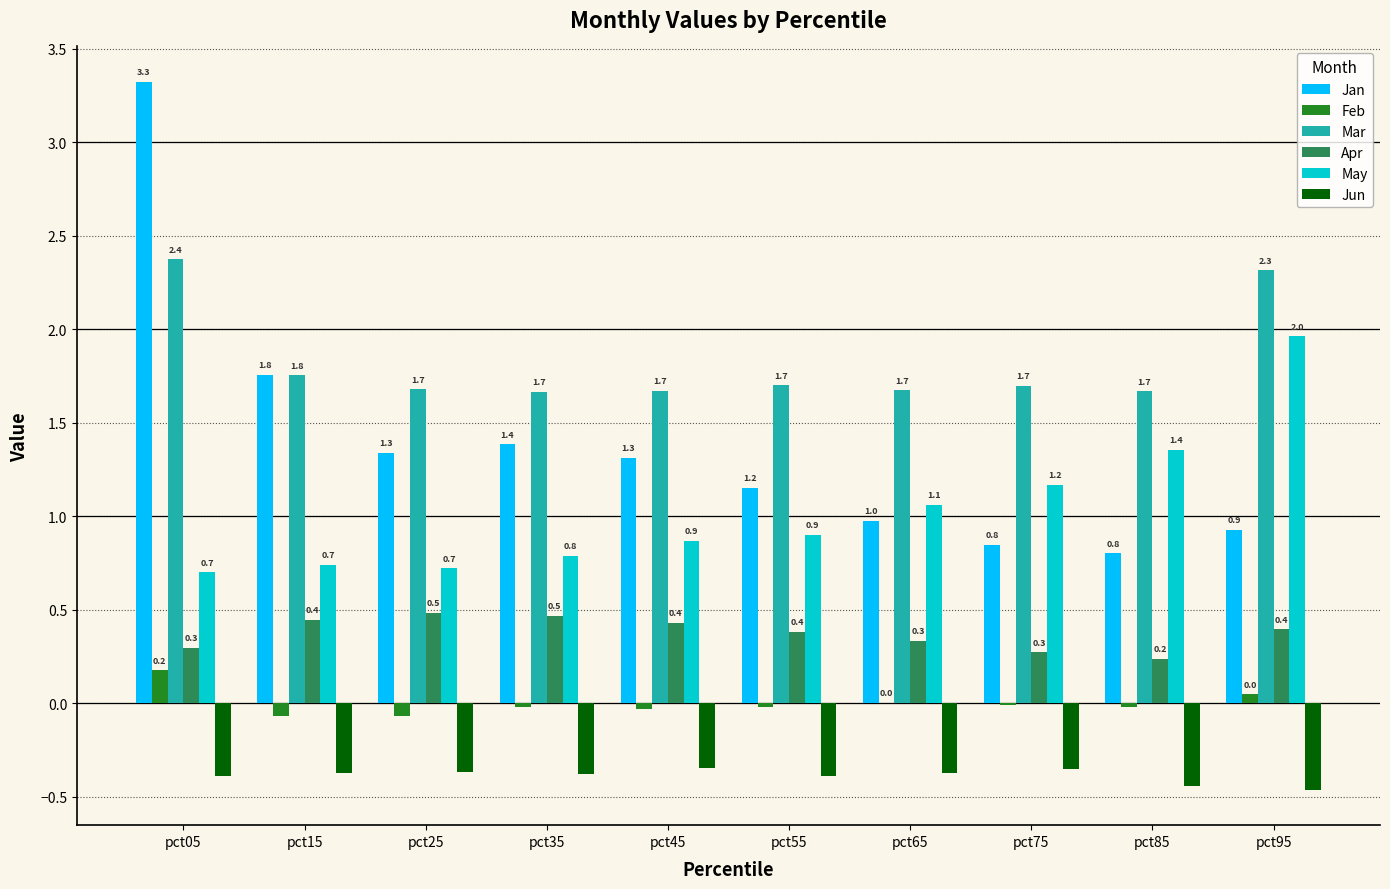

Which category has the highest value in the Feb series?

pct05